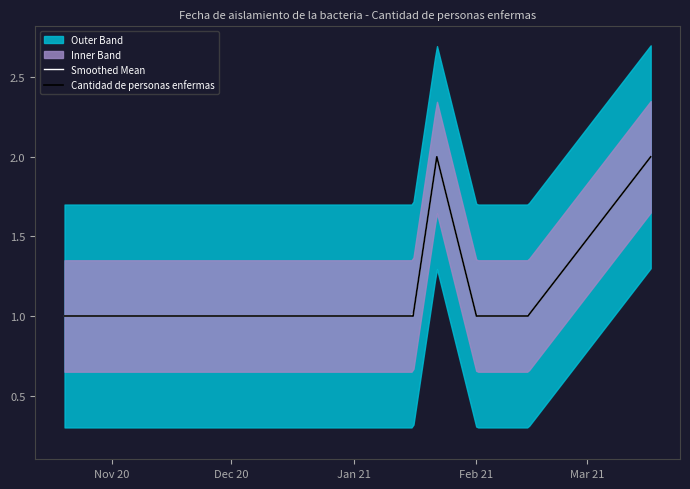

Is it true that the value at 2021-02-06 is 2?

False